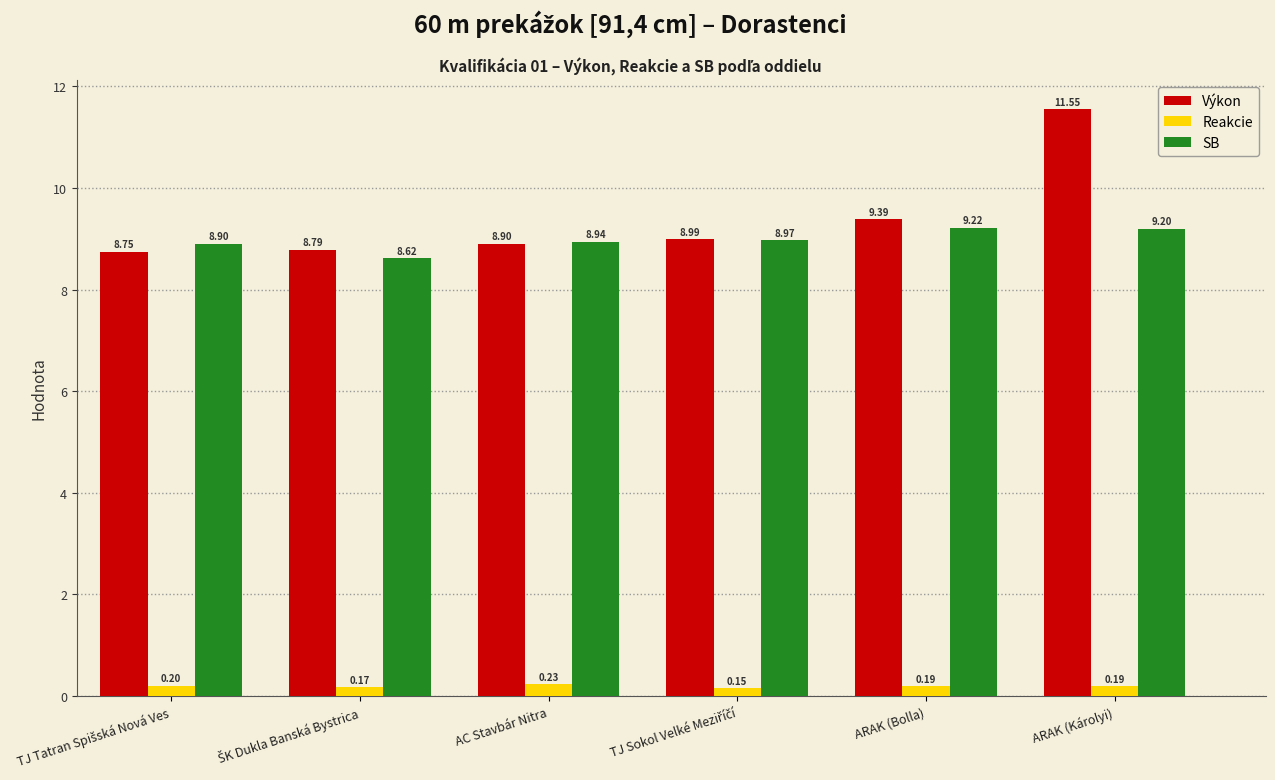

What is the value of the Výkon bar at the 6th from the left?

11.6